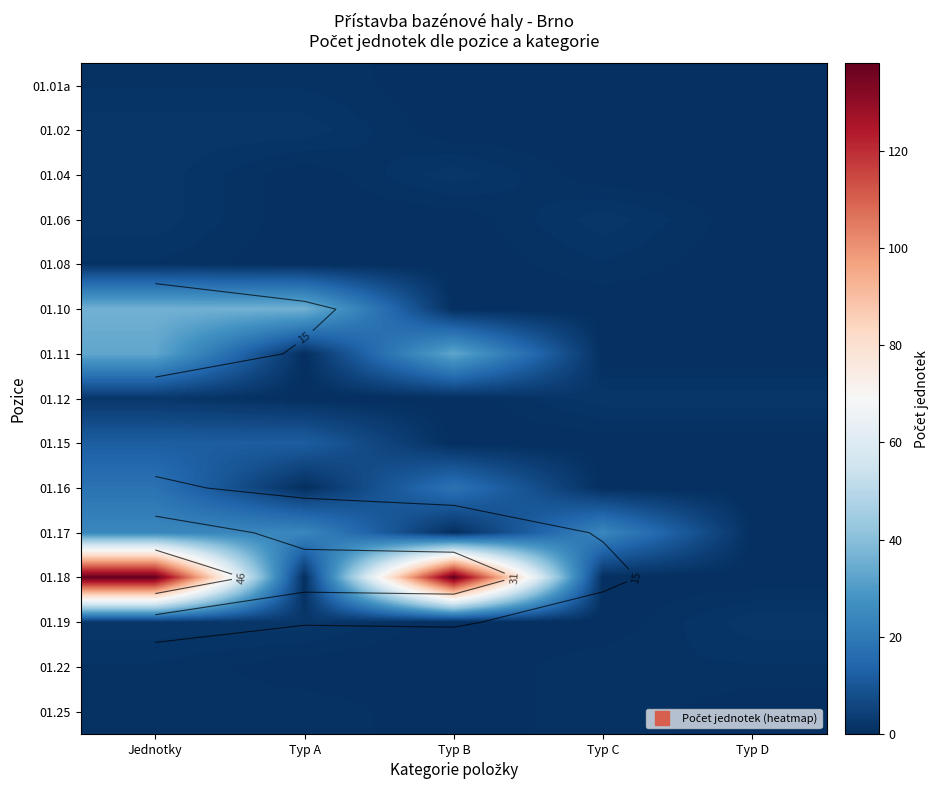

At which category does the chart reach its peak across all series?

Jednotky